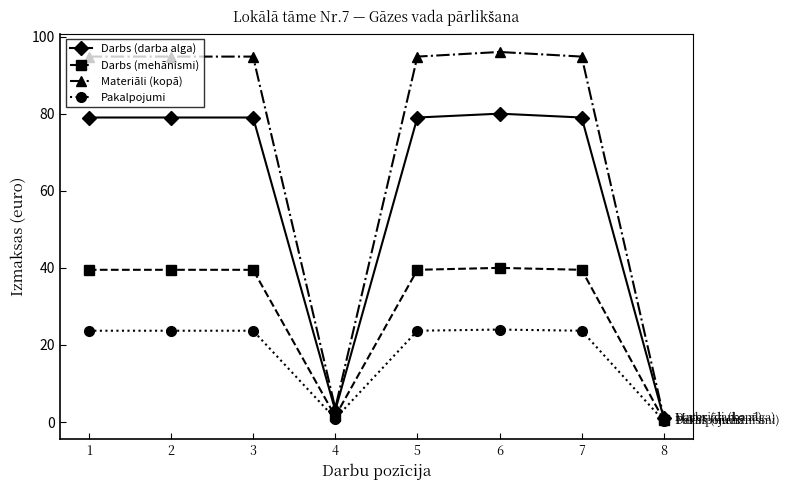

The Darbs (mehānismi) series shows 56.1 at 6. True or false?

False